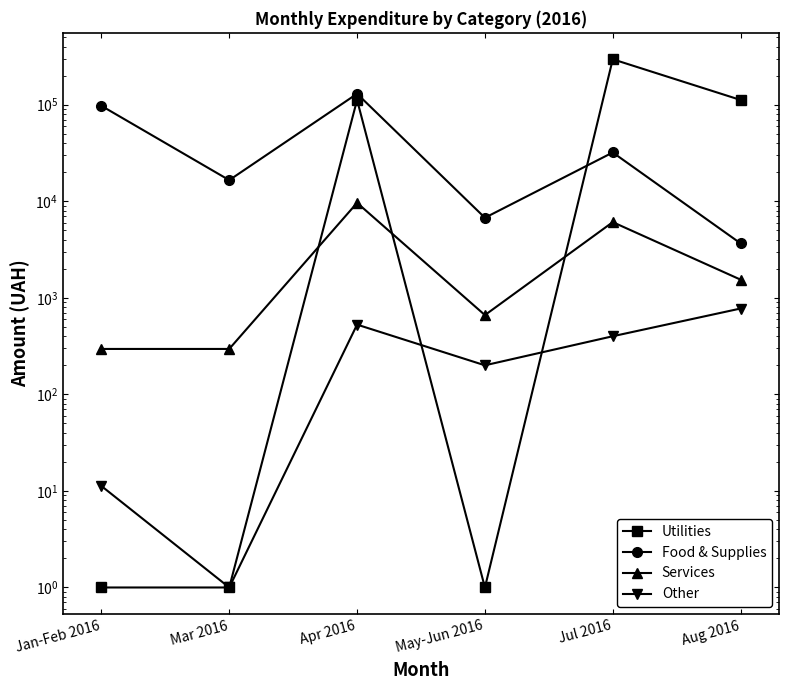

Reading left to right, list all the values displayed in this chart.

Utilities: 1.0	1.0	111990.4	1.0	295638.6	111990.4
Food & Supplies: 97395.1	16548.8	129867.7	6748.4	32013.3	3661.2
Services: 295.5	295.5	9633.0	662.6	6081.3	1542.3
Other: 11.2	1.0	527.8	200.0	400.0	775.0